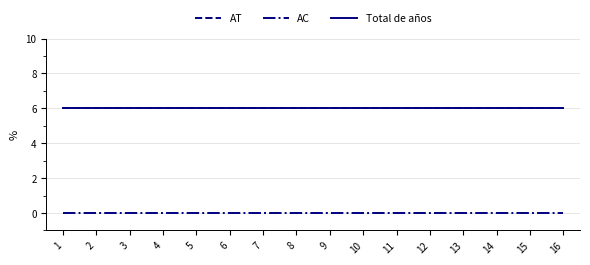

Read the Total de años value at 16.

6